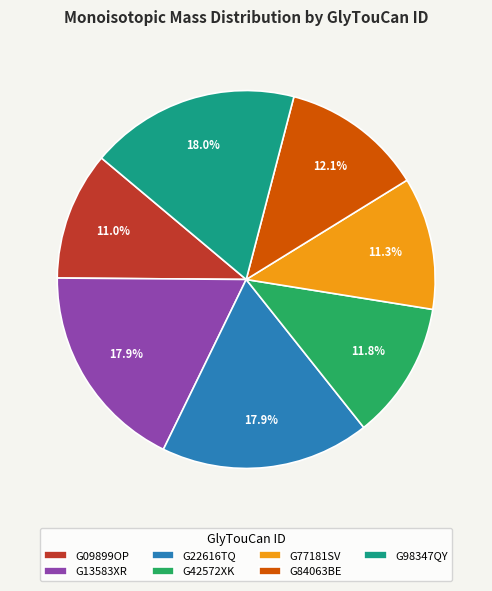

What is the total percentage of G77181SV and G13583XR?

29.2%